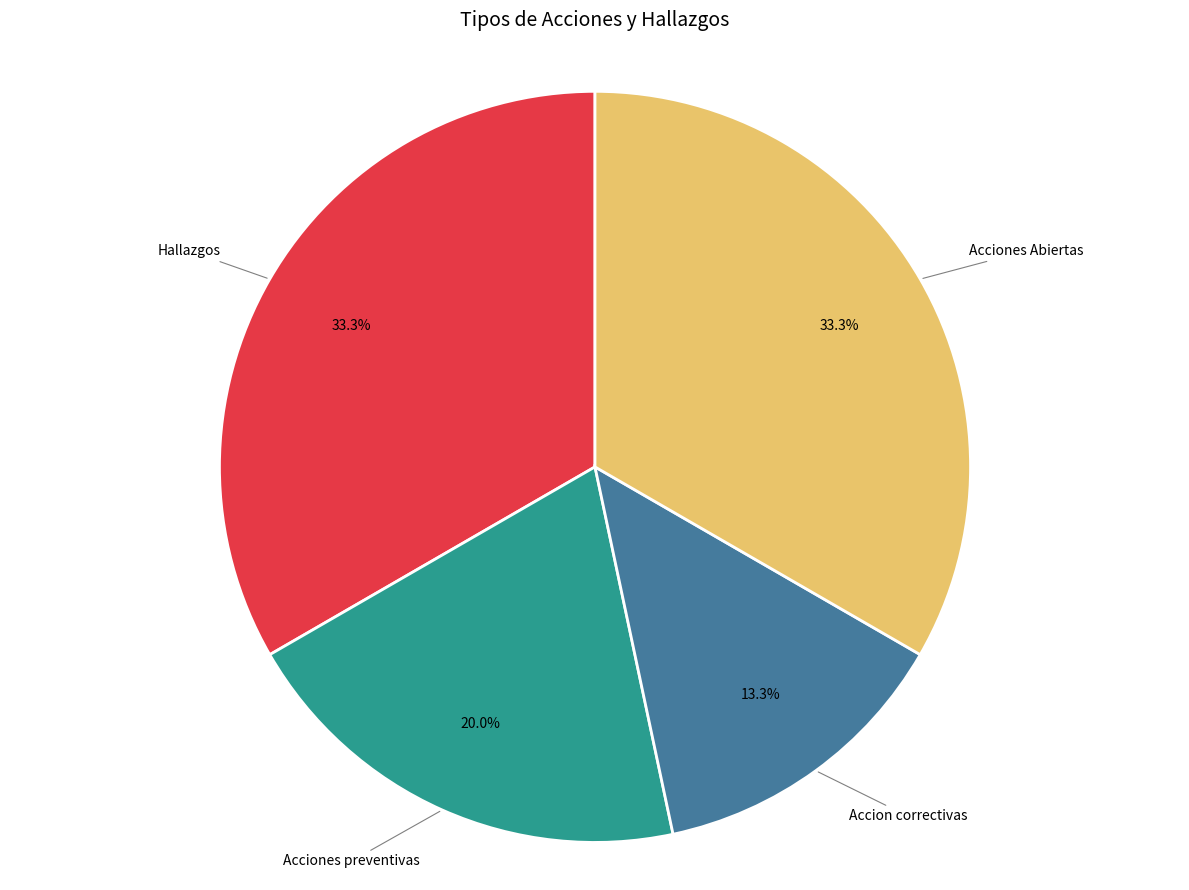

Is there any slice that represents more than half of the pie?

No